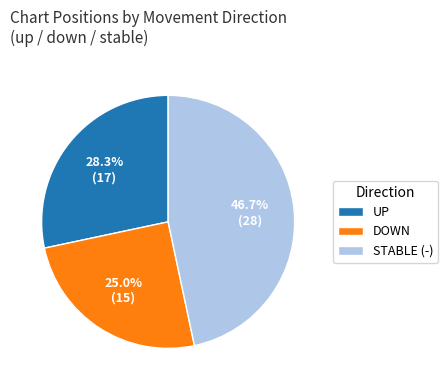

Rank the categories by value from lowest to highest.

DOWN, UP, STABLE (-)